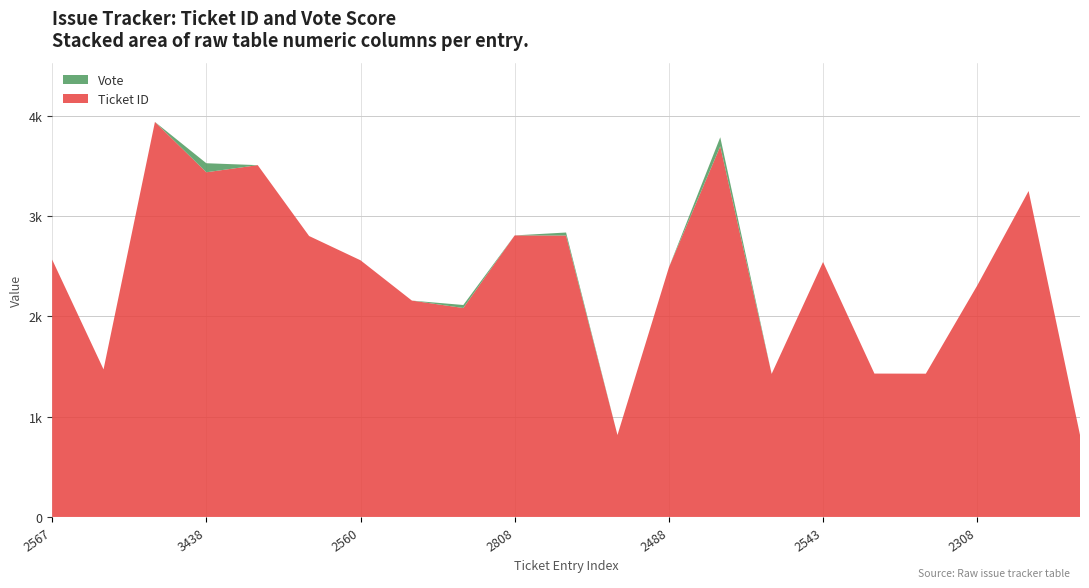

Reading left to right, list all the values displayed in this chart.

Ticket ID: 2567=2567	1472=1472	3940=3940	3438=3438	3509=3509	2802=2802	2560=2560	2158=2158	2084=2084	2808=2808	2807=2807	817=817	2488=2488	3697=3697	1427=1427	2543=2543	1430=1430	1429=1429	2308=2308	3251=3251	818=818
Vote: 2567=0	1472=0	3940=0	3438=90	3509=0	2802=0	2560=0	2158=0	2084=30	2808=0	2807=30	817=0	2488=0	3697=90	1427=0	2543=0	1430=0	1429=0	2308=0	3251=0	818=0